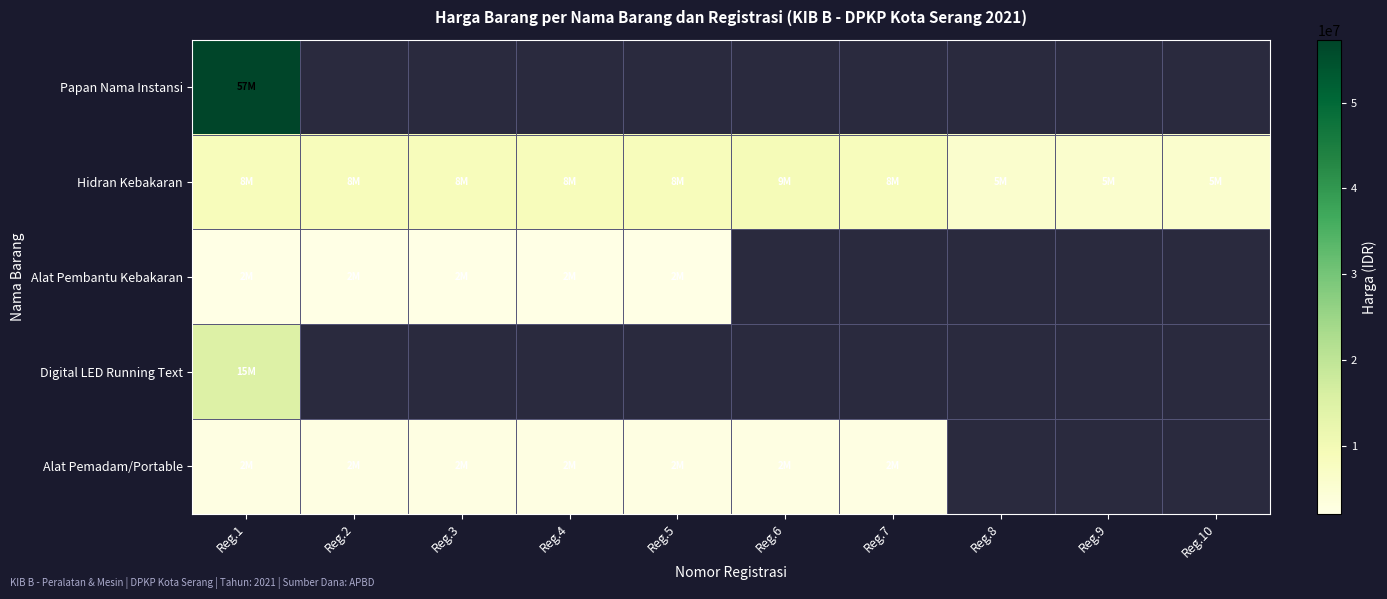

How many distinct data groups are displayed?

5